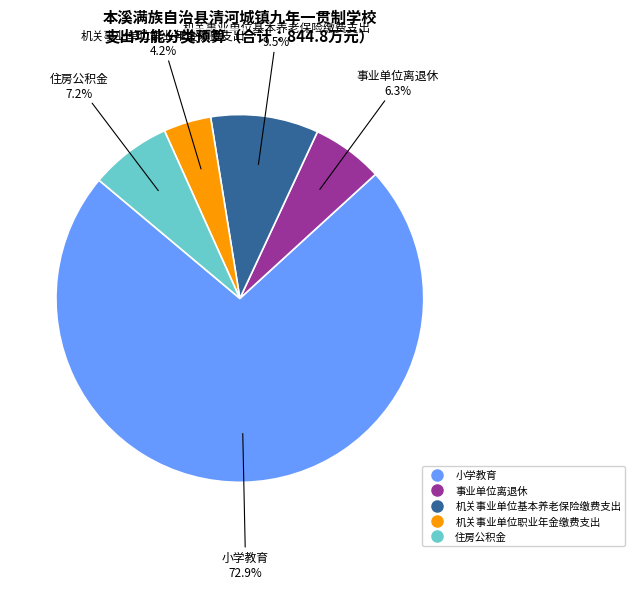

Approximately how many times larger is the value at 机关事业单位基本养老保险缴费支出 compared to 机关事业单位职业年金缴费支出?

2.3